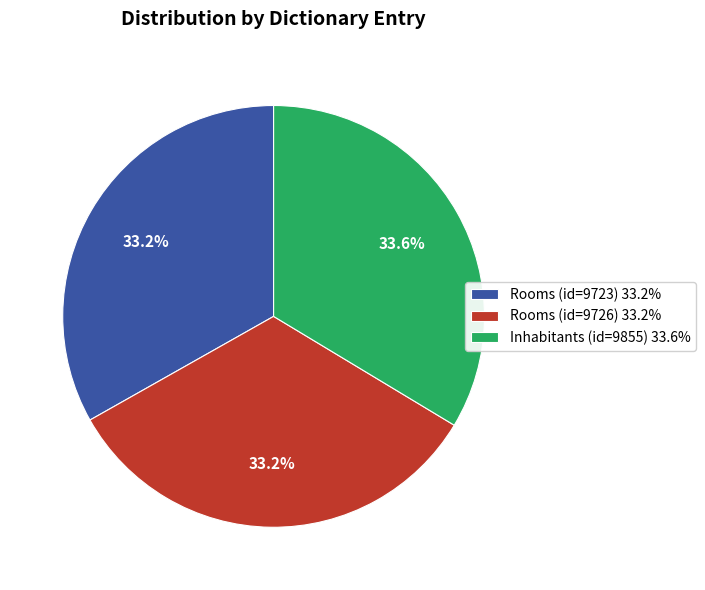

Does any single category account for the majority?

No